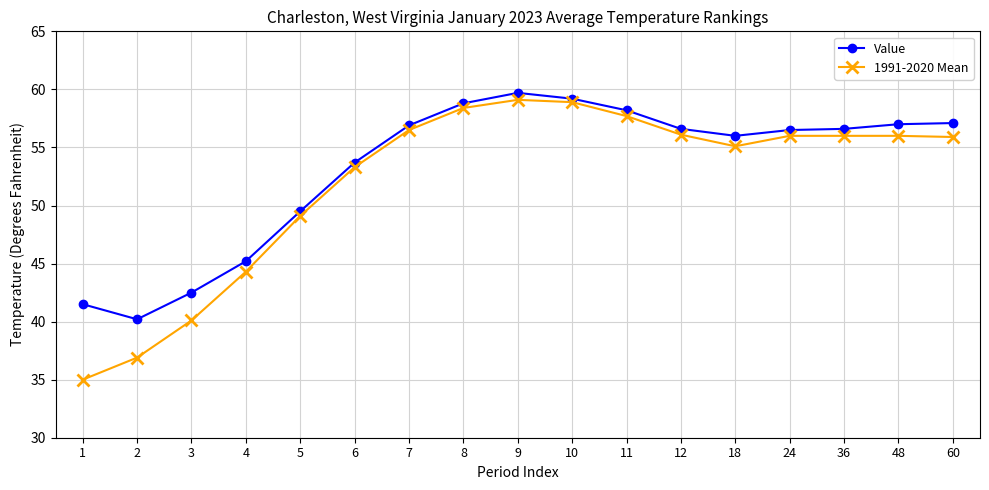

At how many categories does at least one series exceed 48?

13